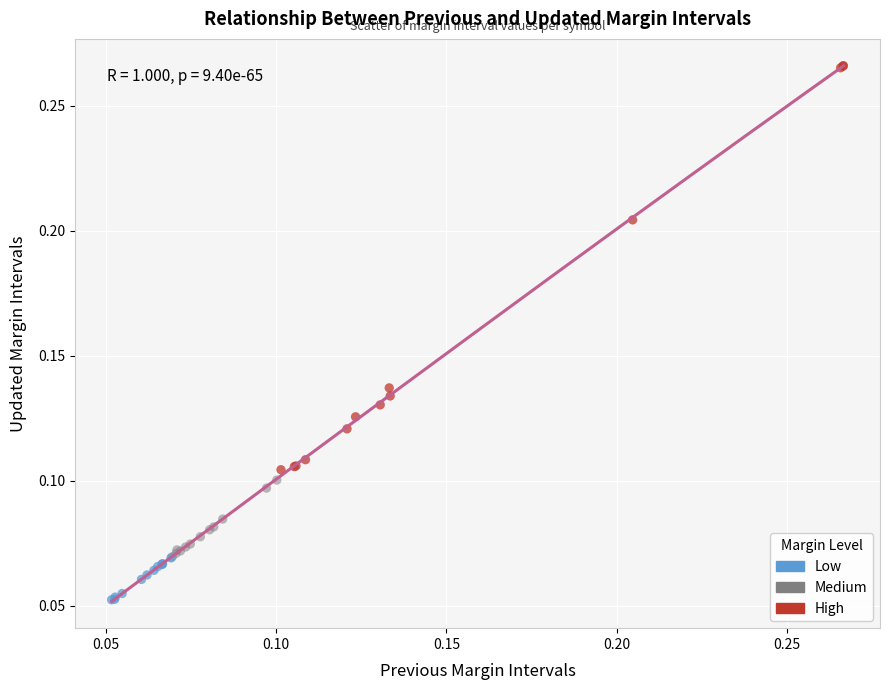

Which series has the widest spread of Y values?

High